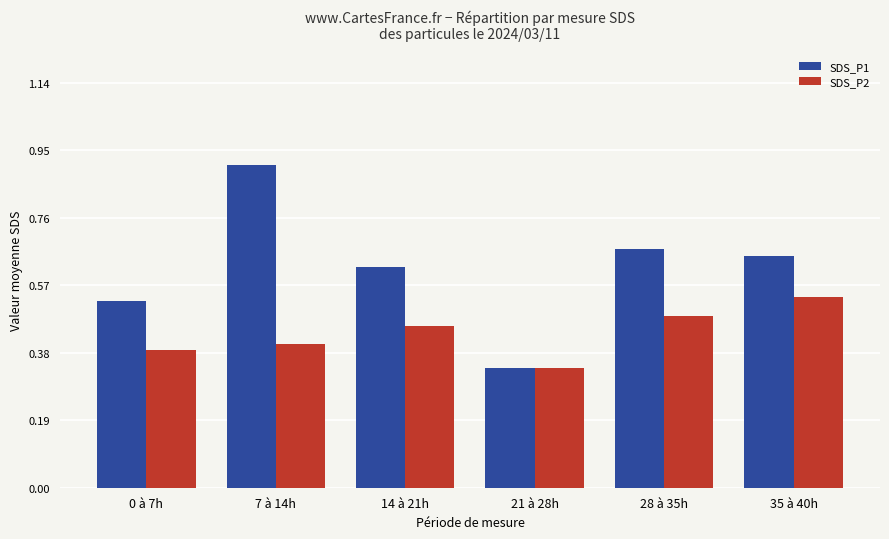

How many categories are shown in the chart?

6